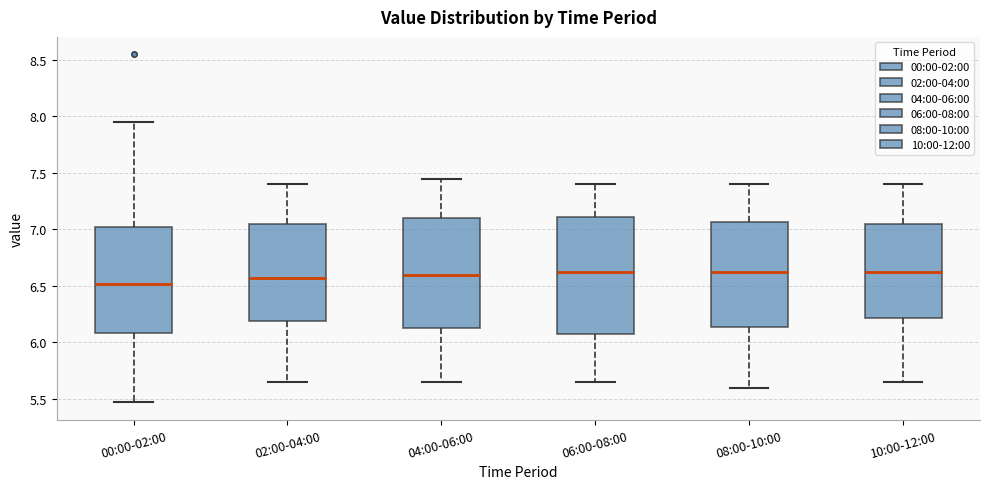

Which box is the tallest, from its lower edge to its upper edge?

06:00-08:00